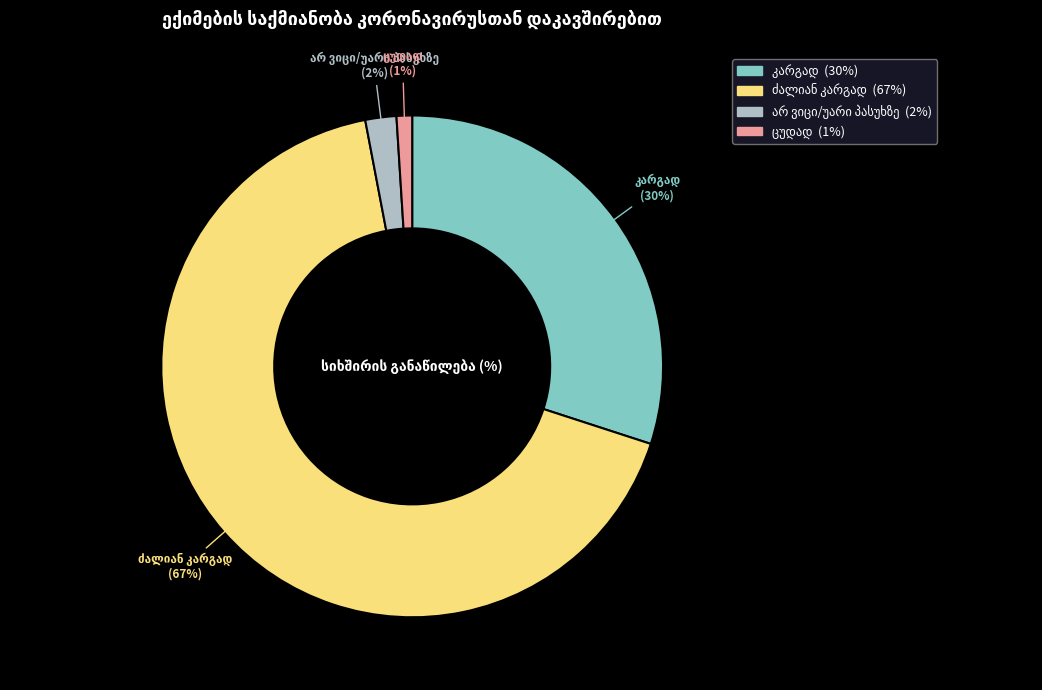

How many slices are in this pie chart?

4